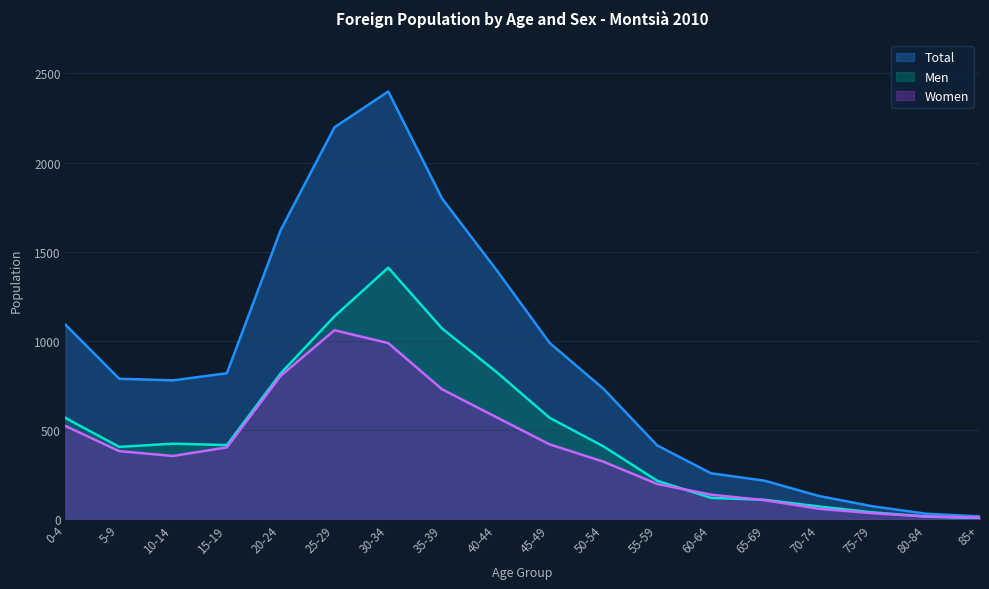

In Total, how many points are higher than both neighbors (excluding endpoints)?

1